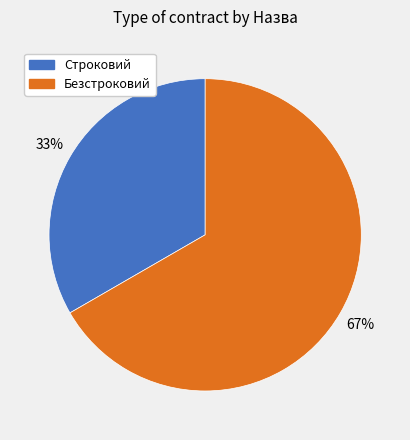

Does Строковий account for over 50% of the chart?

No